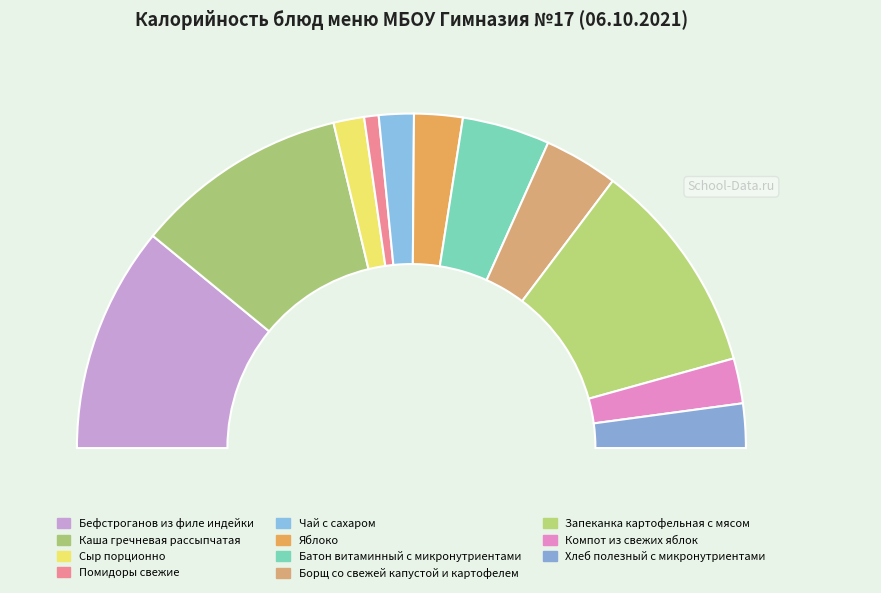

To the nearest percent, what is the difference between the Каша гречневая рассыпчатая and Яблоко slice percentages?

16%